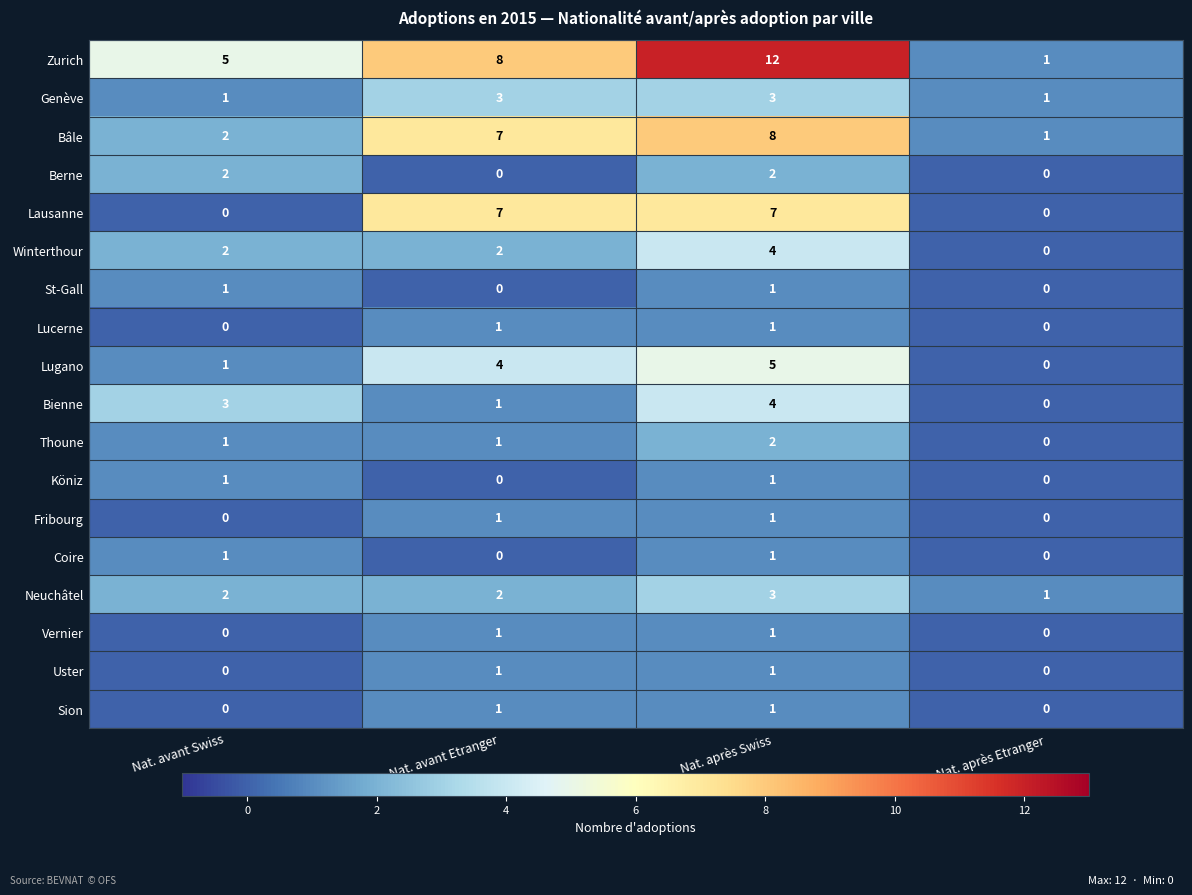

What is the spread (max minus min) of values at Nat. avant Etranger?

8